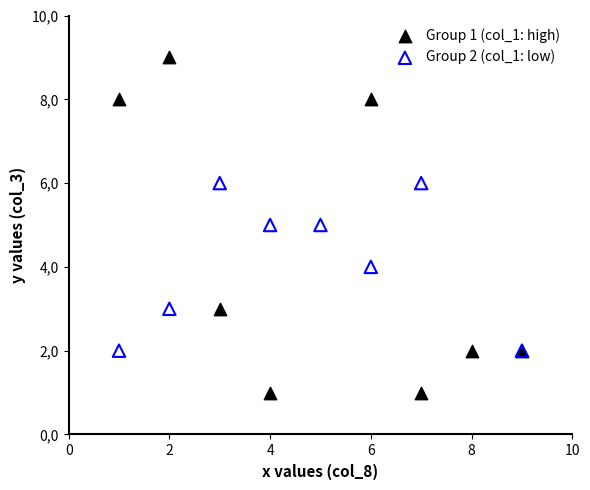

Which series contains the lowest Y value?

Group 1 (col_1: high)